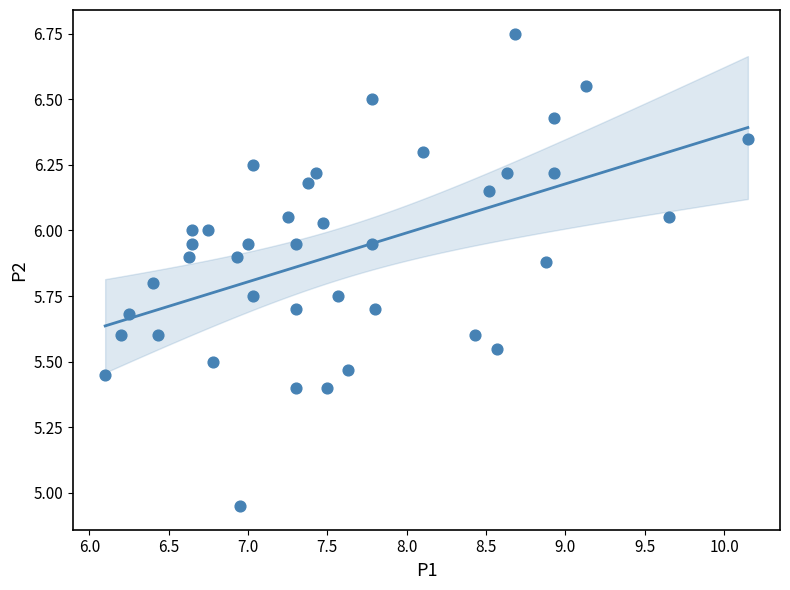

What is the range of Y values (max minus min)?

1.8